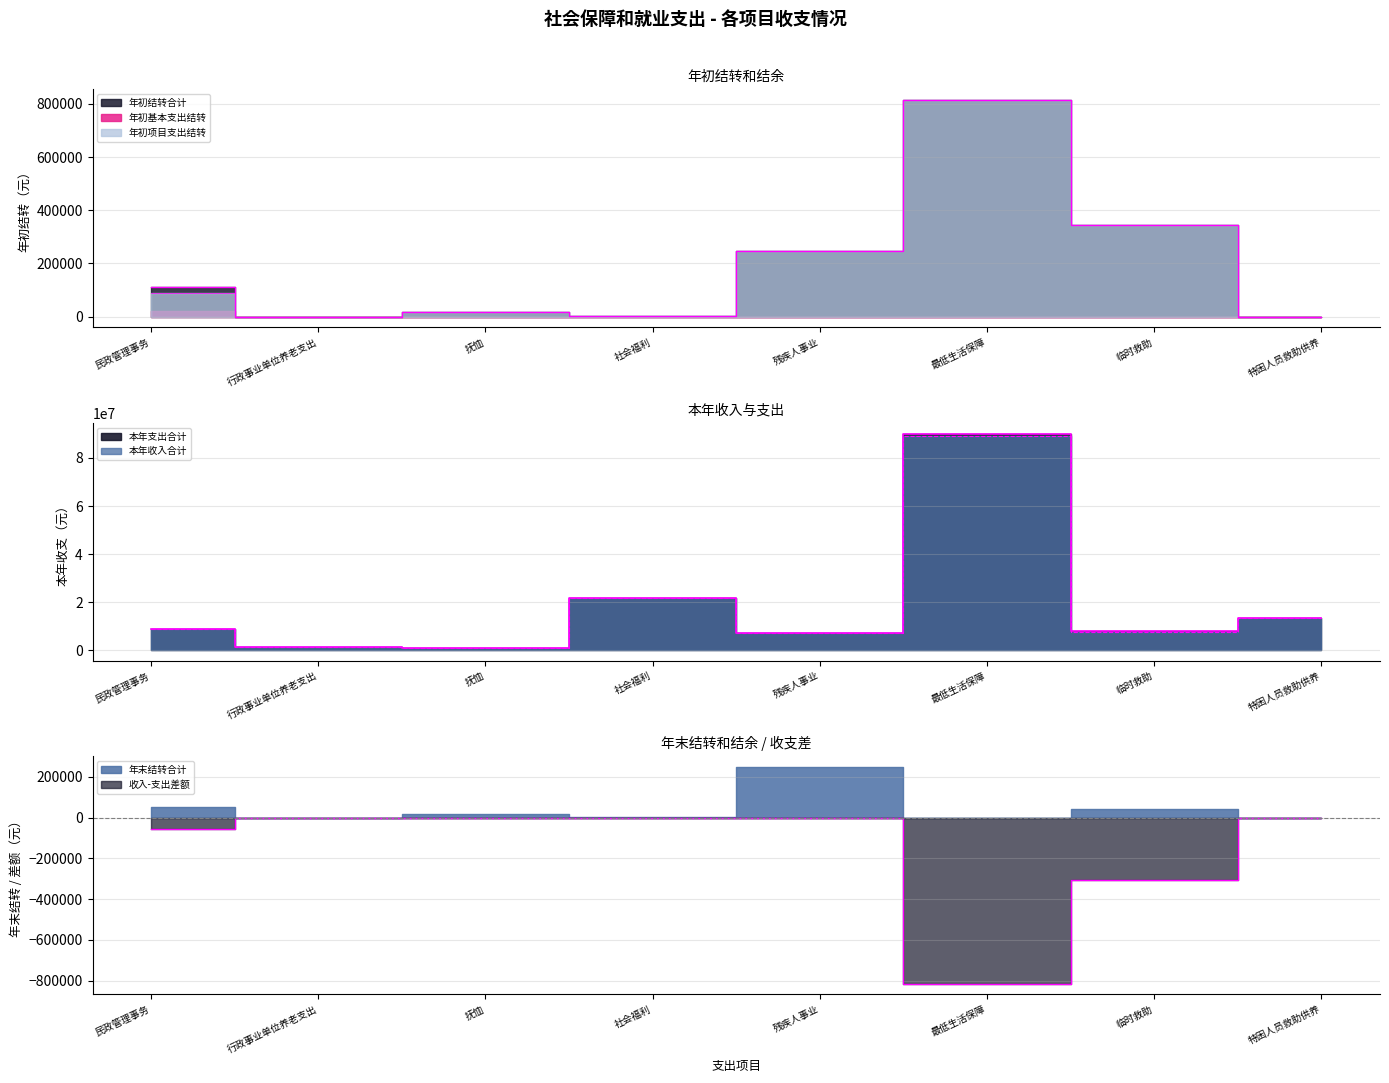

True or false: 年初结转合计 and 年初项目支出结转 intersect in this chart.

False